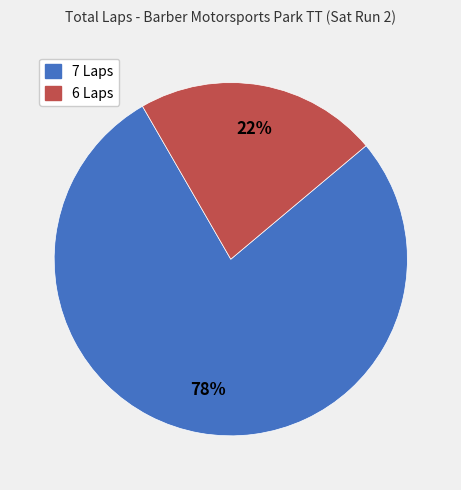

Is there a majority slice in this chart?

Yes